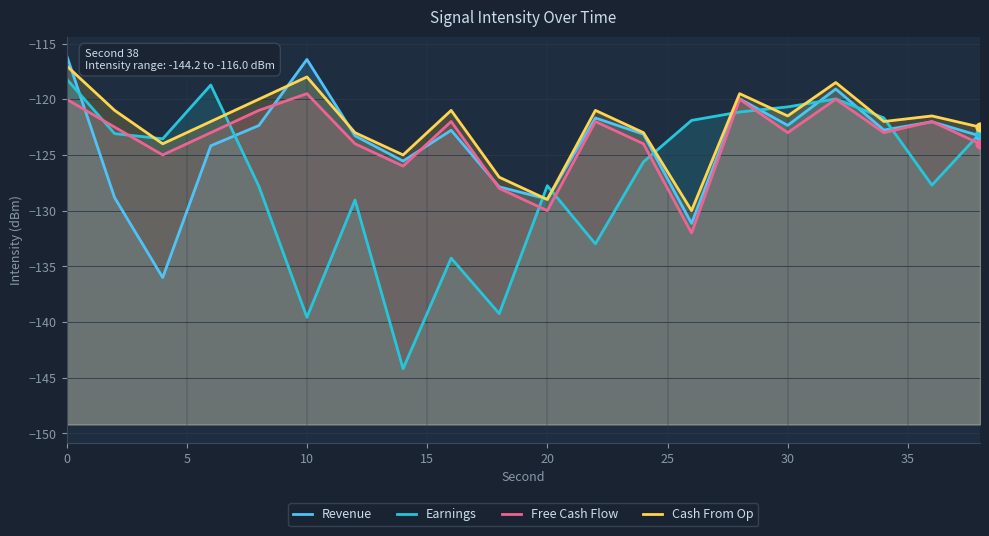

Which series reaches the minimum Y coordinate?

Earnings